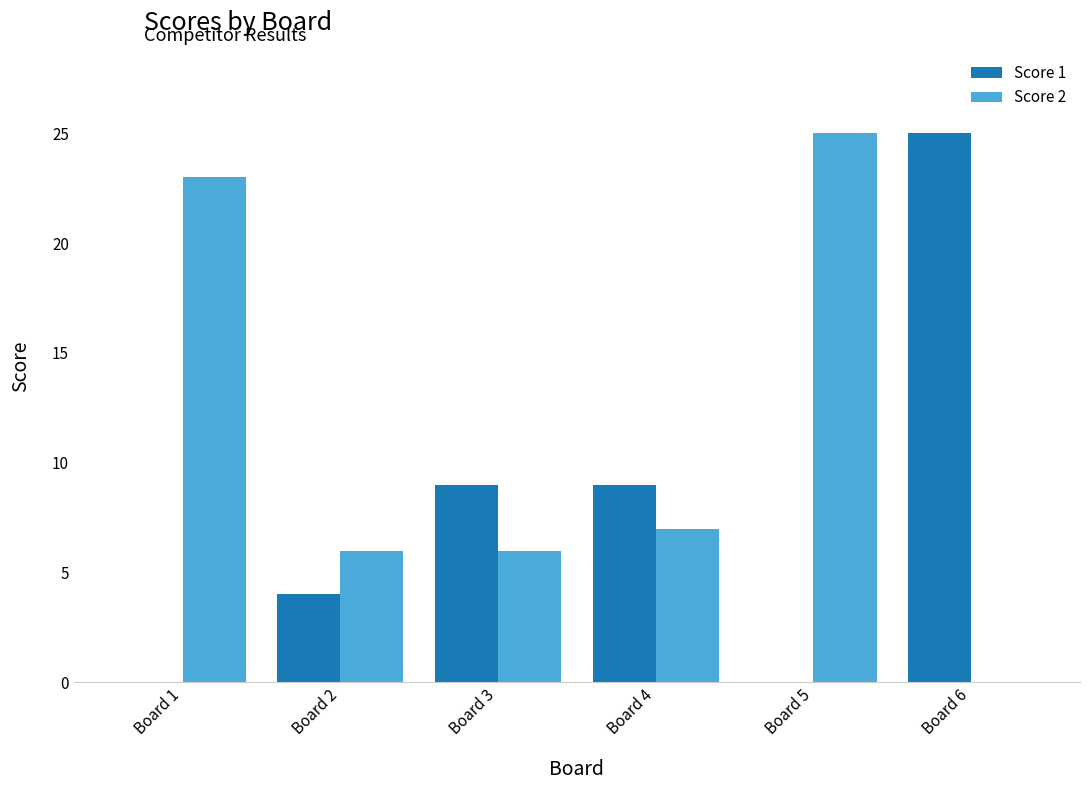

The value of Score 2 at Board 5 is 8. True or false?

False